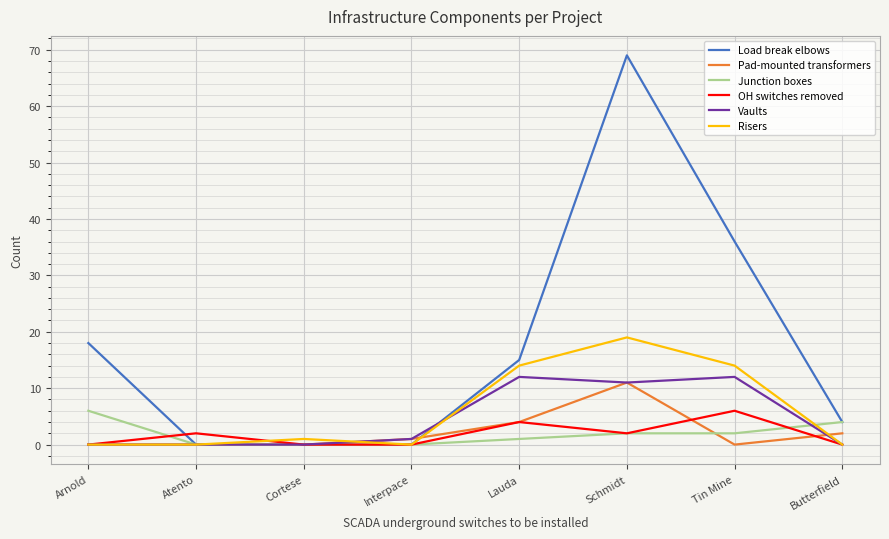

Which series has the widest spread of values?

Load break elbows